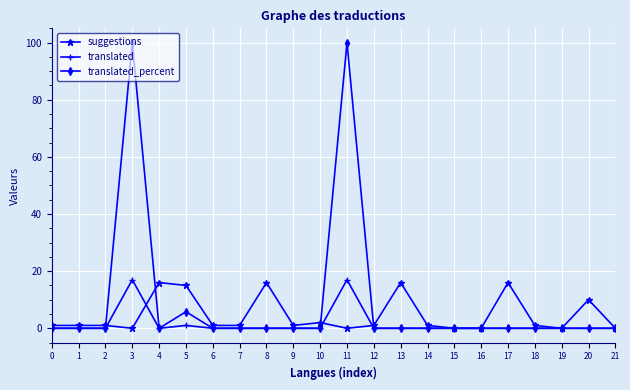

True or false: translated_percent has more than 1 points higher than both neighbors.

True